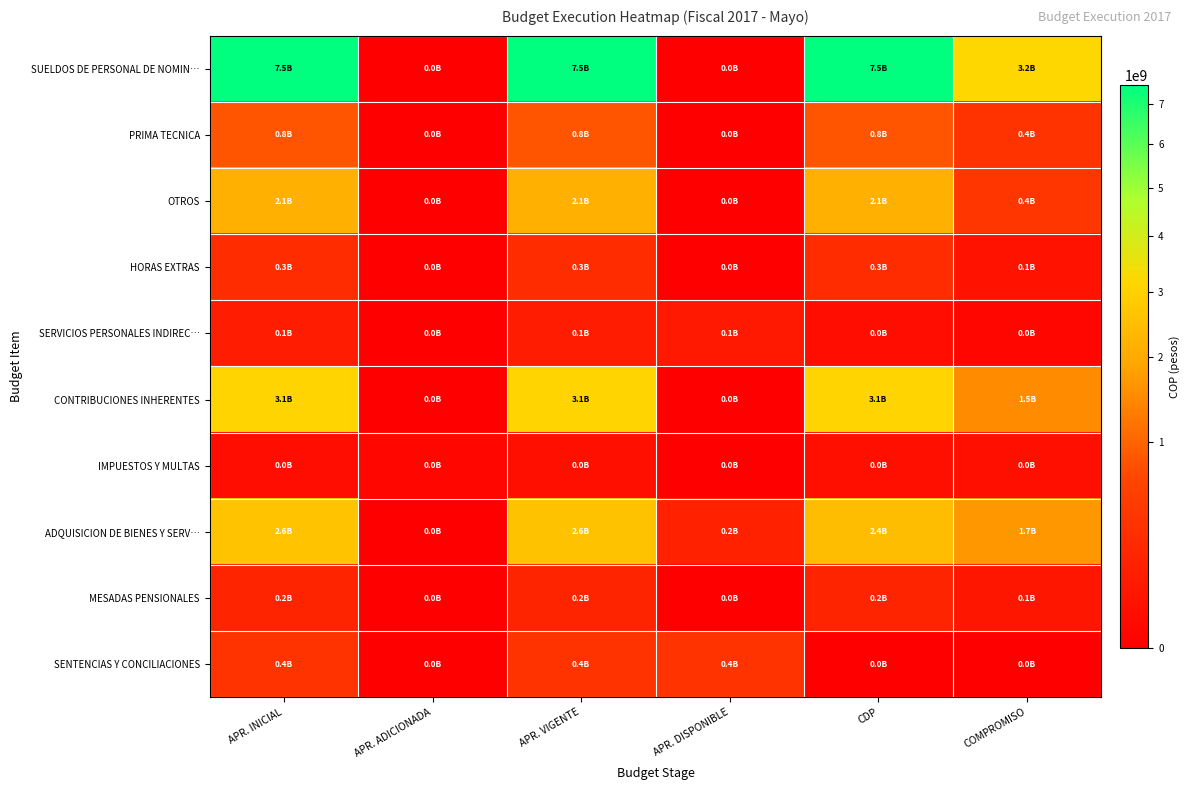

What is the total value across all series at APR. INICIAL?

17150344652